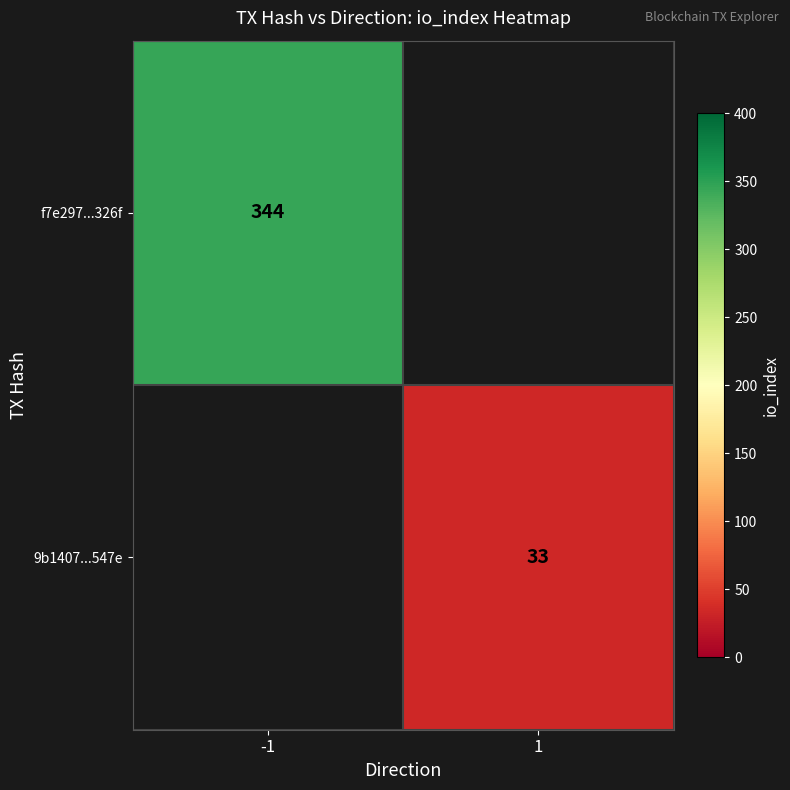

What is the minimum value shown in the chart?

33.0